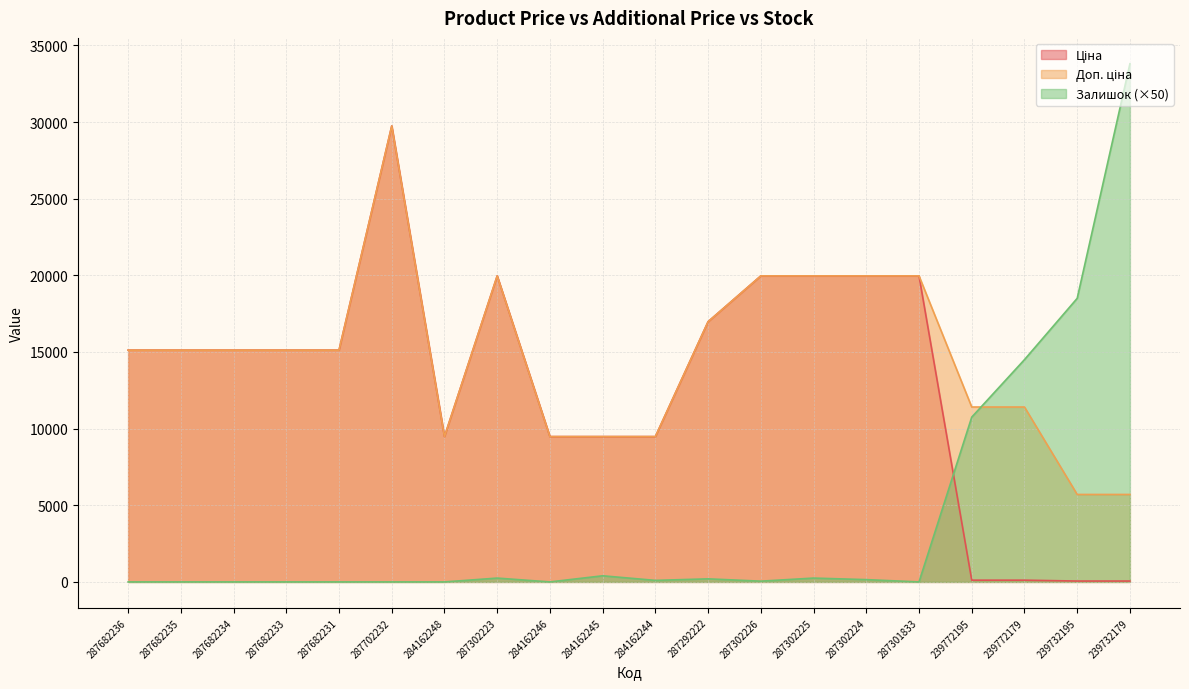

What is the spread (max minus min) of values at 287682234?

15120.0